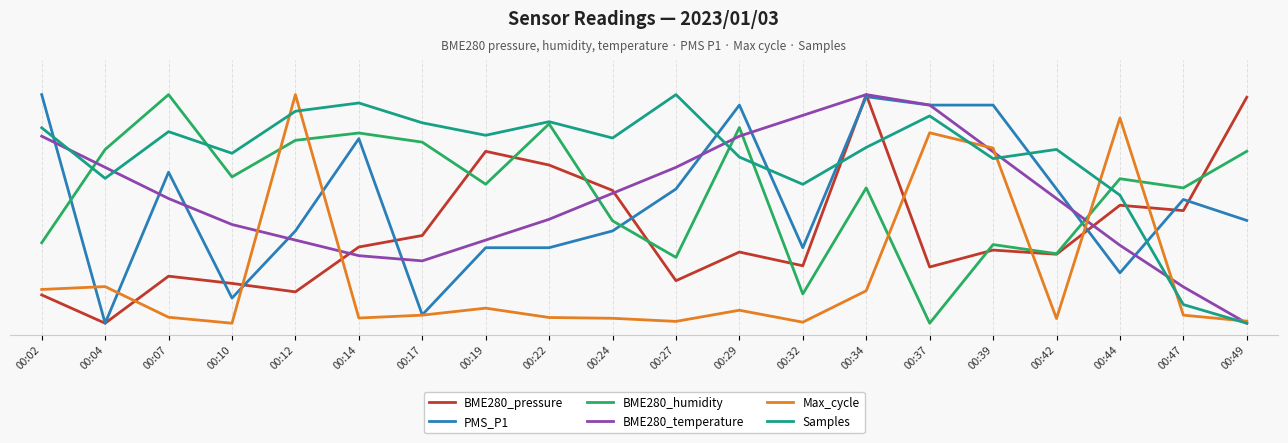

At which category does BME280_pressure reach its first local peak?

00:07